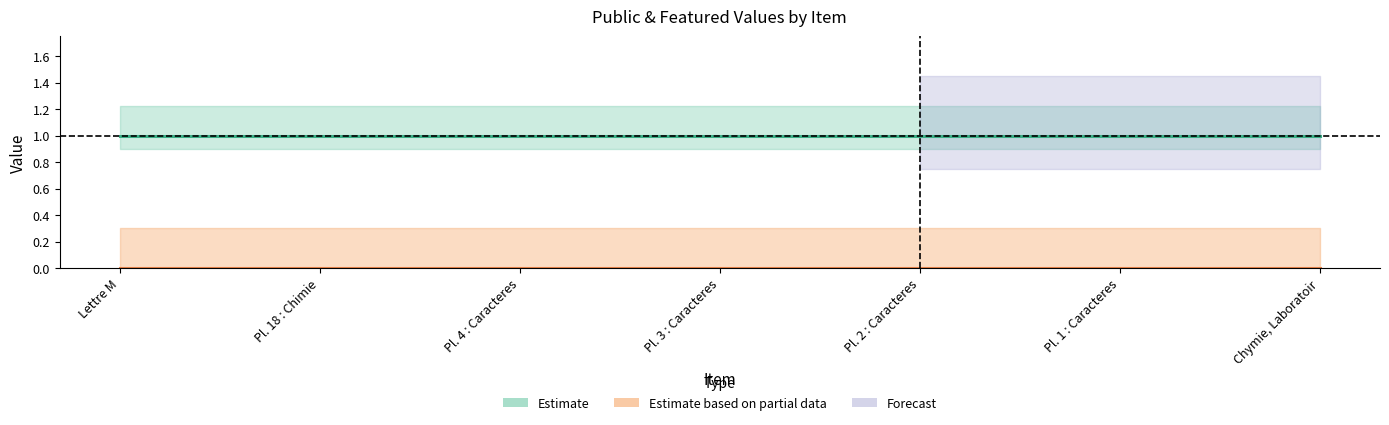

What is the minimum value for public (Estimate)?

1